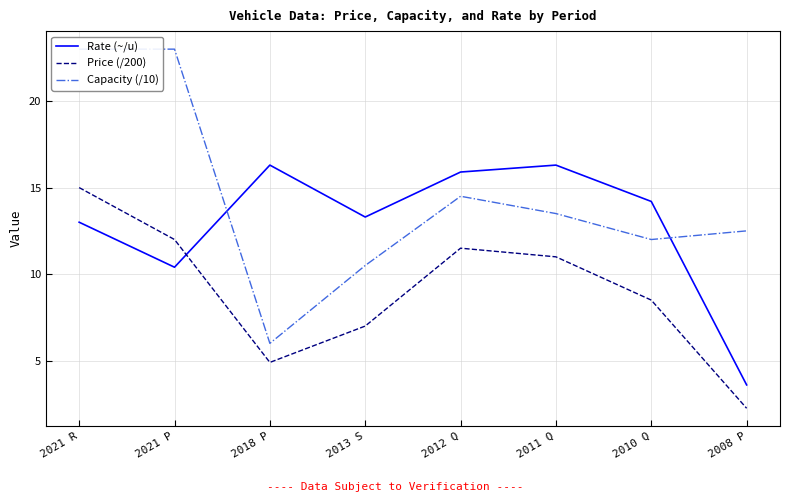

Where does the Price (/200) series first go above 11?

2021 R